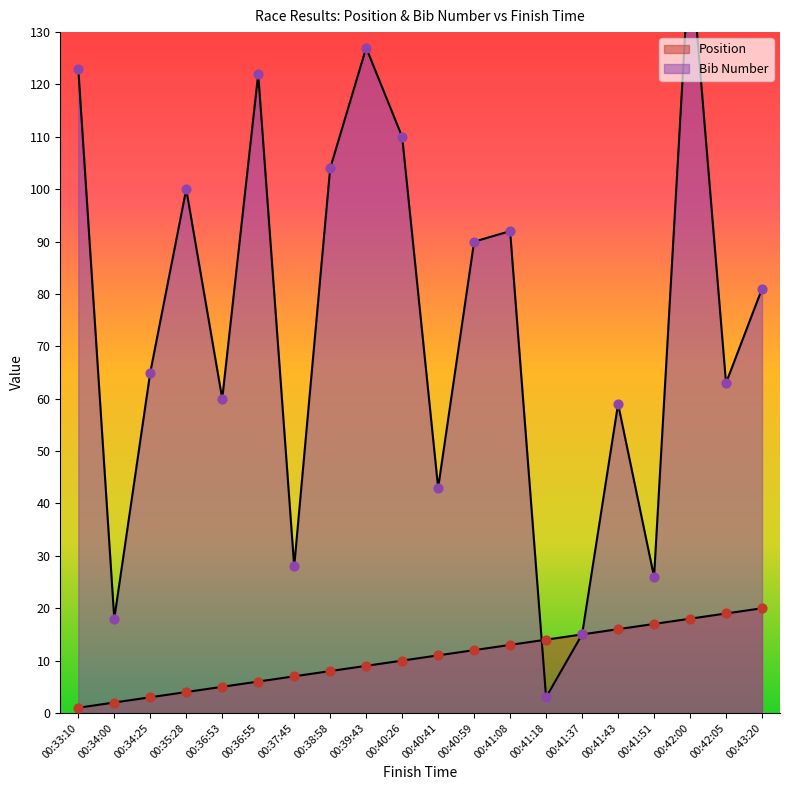

What are all the series names shown in the legend?

Position, Bib Number